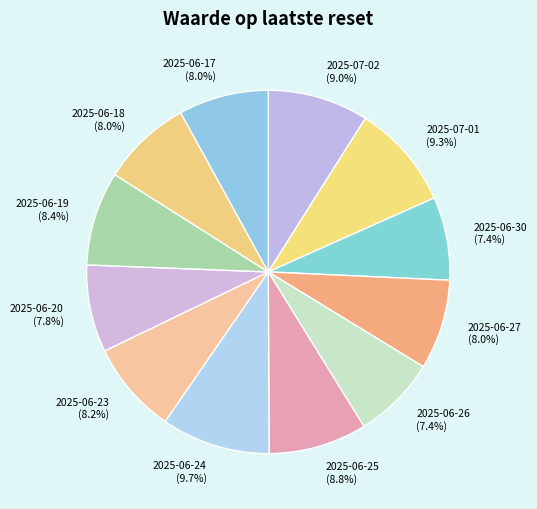

What is the total percentage of 2025-06-25 and 2025-06-27?

16.8%